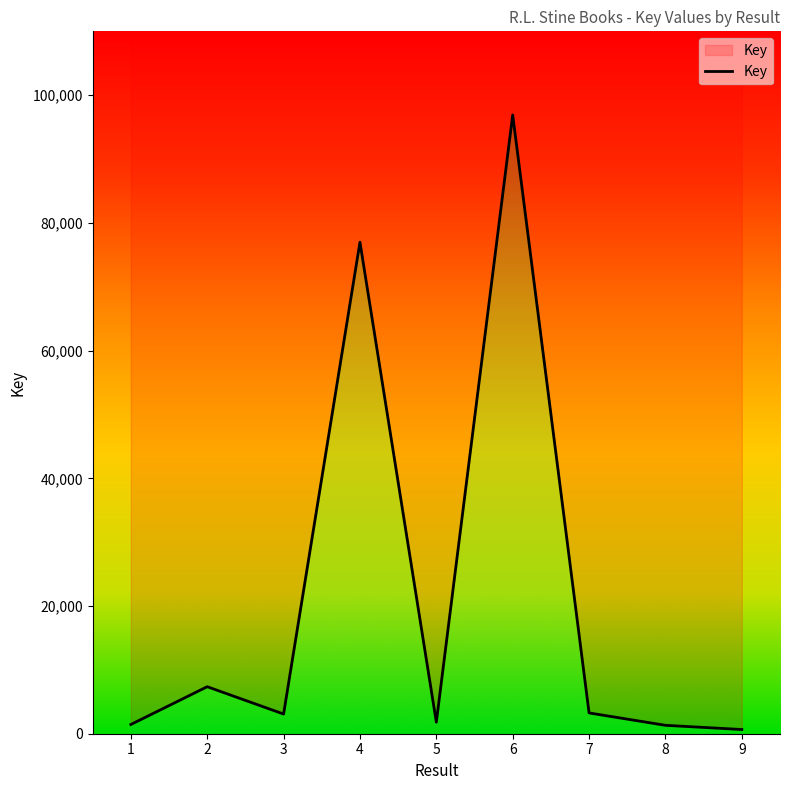

Does the chart display data point markers on the line(s)?

No